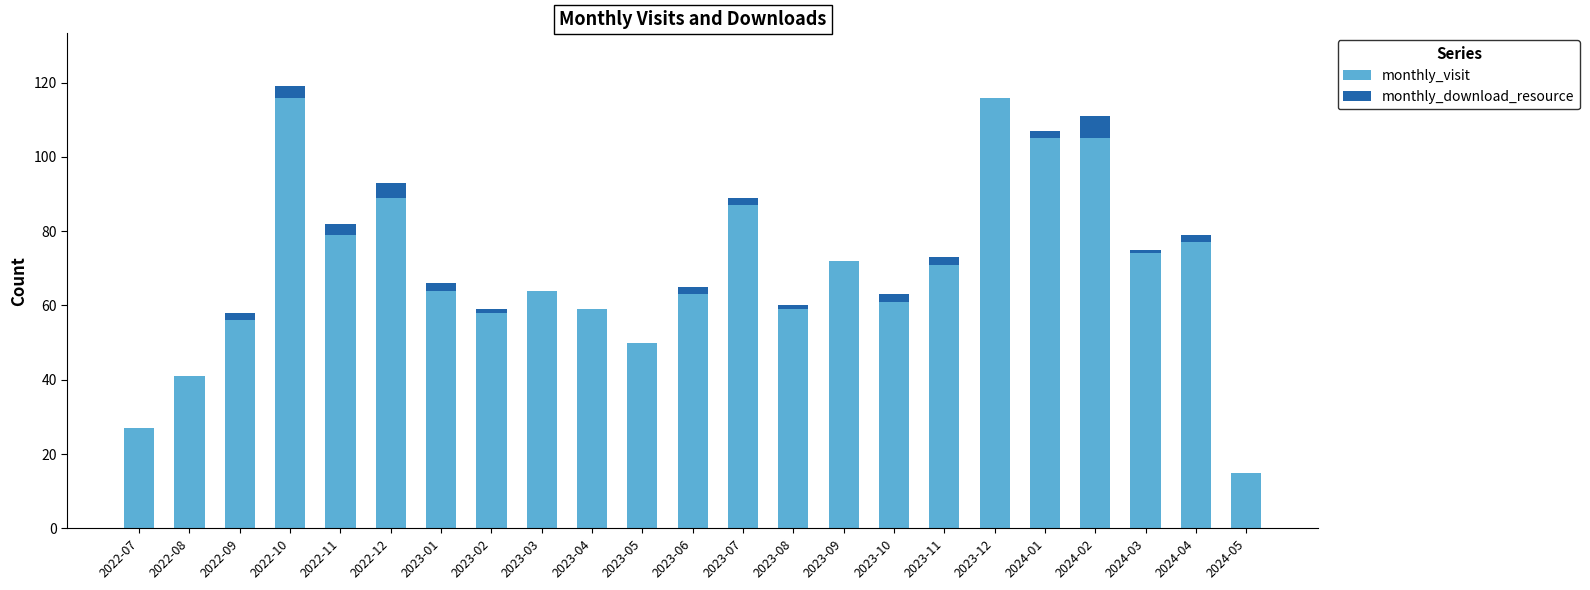

The monthly_visit series shows 68 at 2022-08. True or false?

False